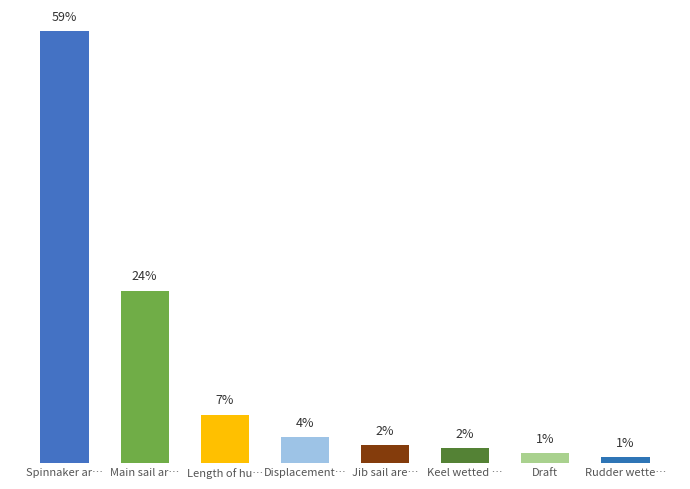

Which label corresponds to the largest value in the chart?

Spinnaker area